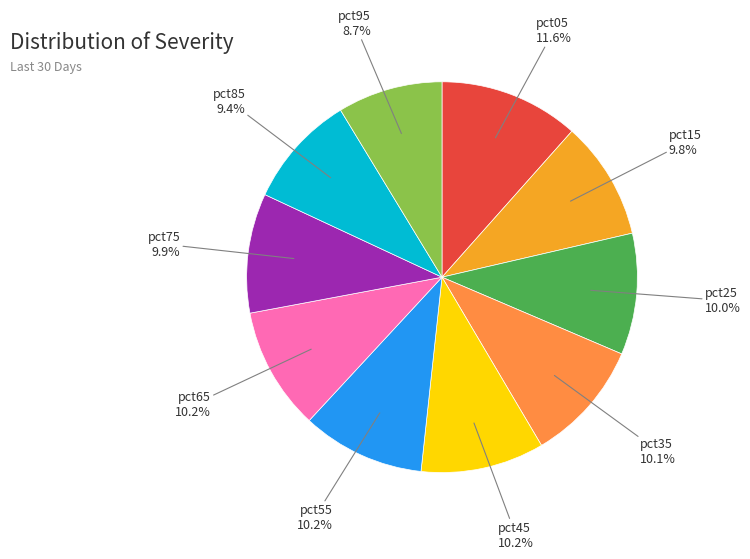

Does any single category account for the majority?

No